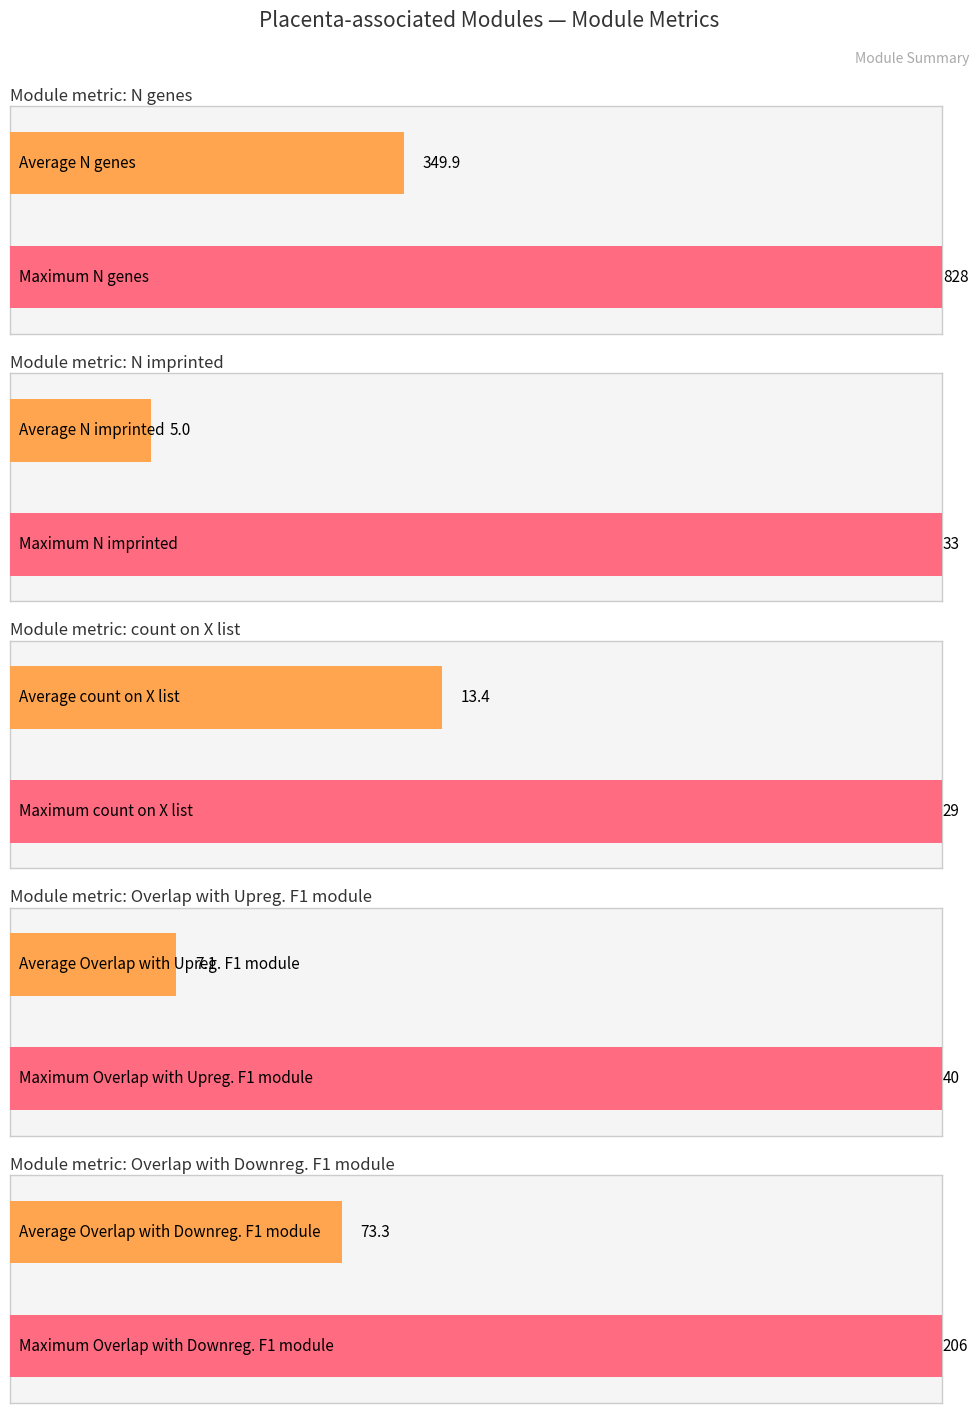

What is the highest value of the count on X list series?

29